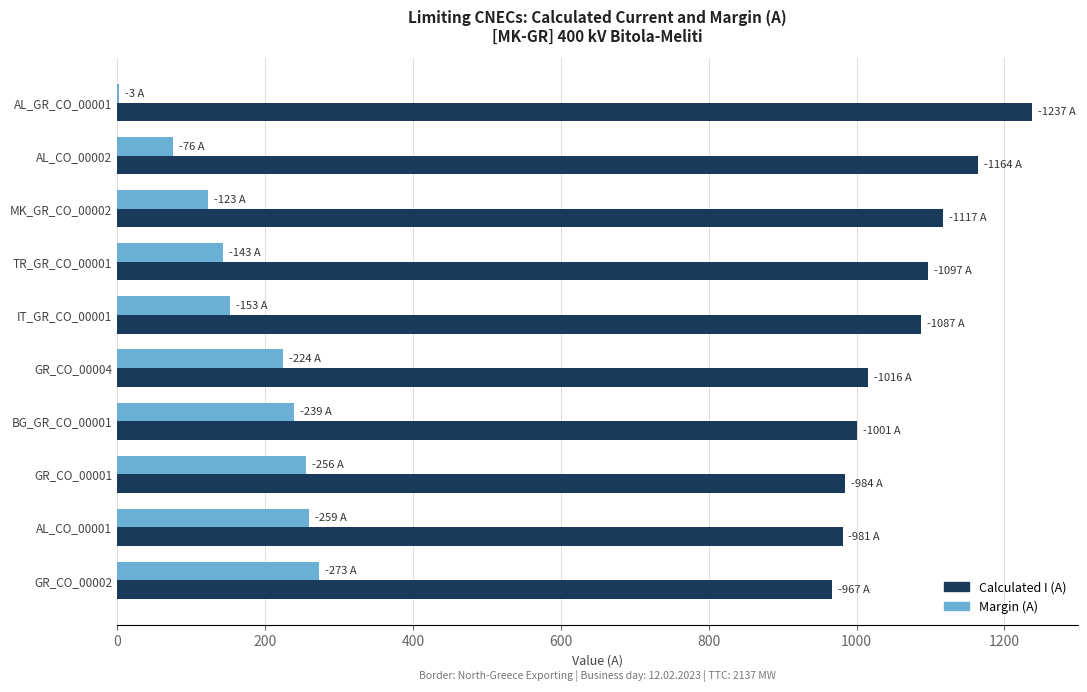

Which series has the largest total across all categories?

Calculated I (A)